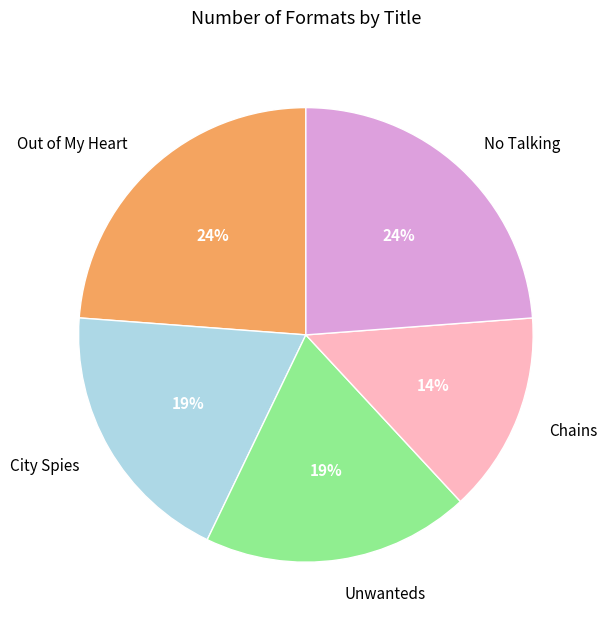

Does No Talking represent more than half of the total?

No